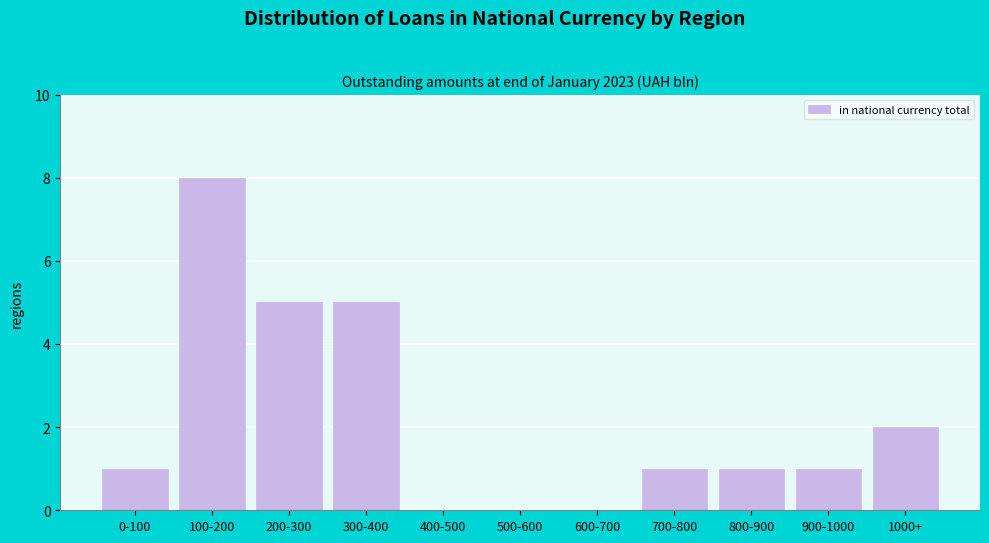

Reading right to left, extract all data points from this chart.

1000+=2	900-1000=1	800-900=1	700-800=1	600-700=0	500-600=0	400-500=0	300-400=5	200-300=5	100-200=8	0-100=1